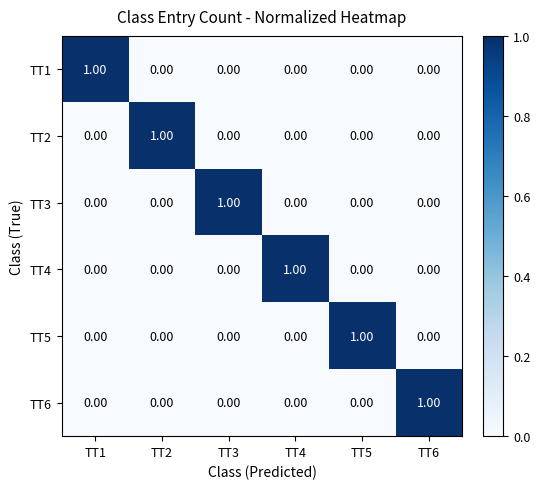

At how many categories does at least one series exceed 0?

6